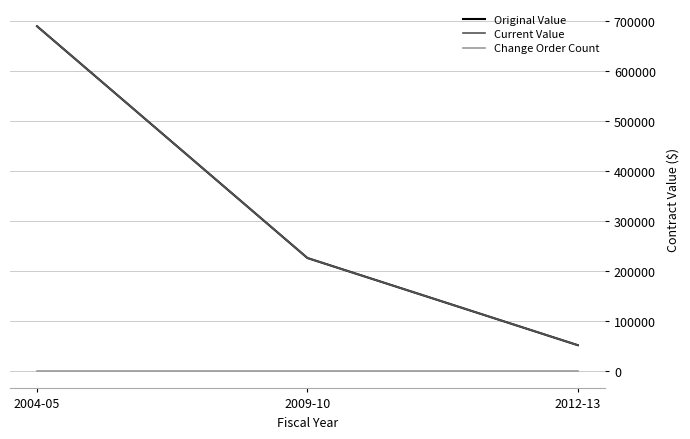

Does the chart have visible grid lines?

Yes